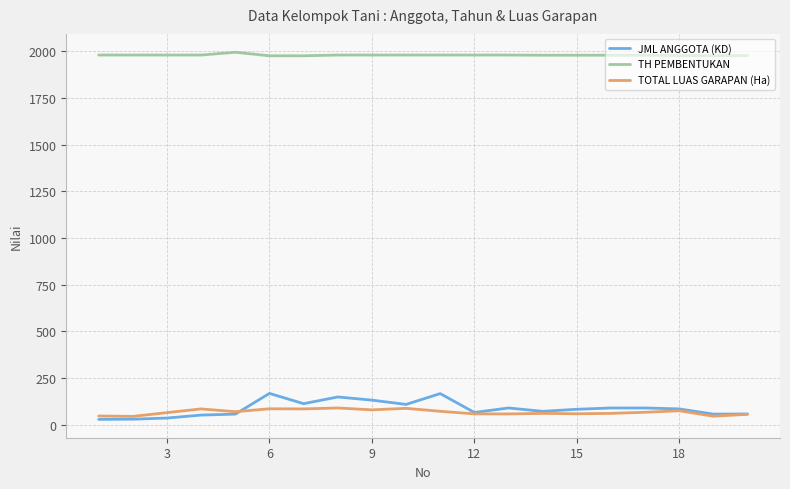

Which series has the largest total across all categories?

TH PEMBENTUKAN